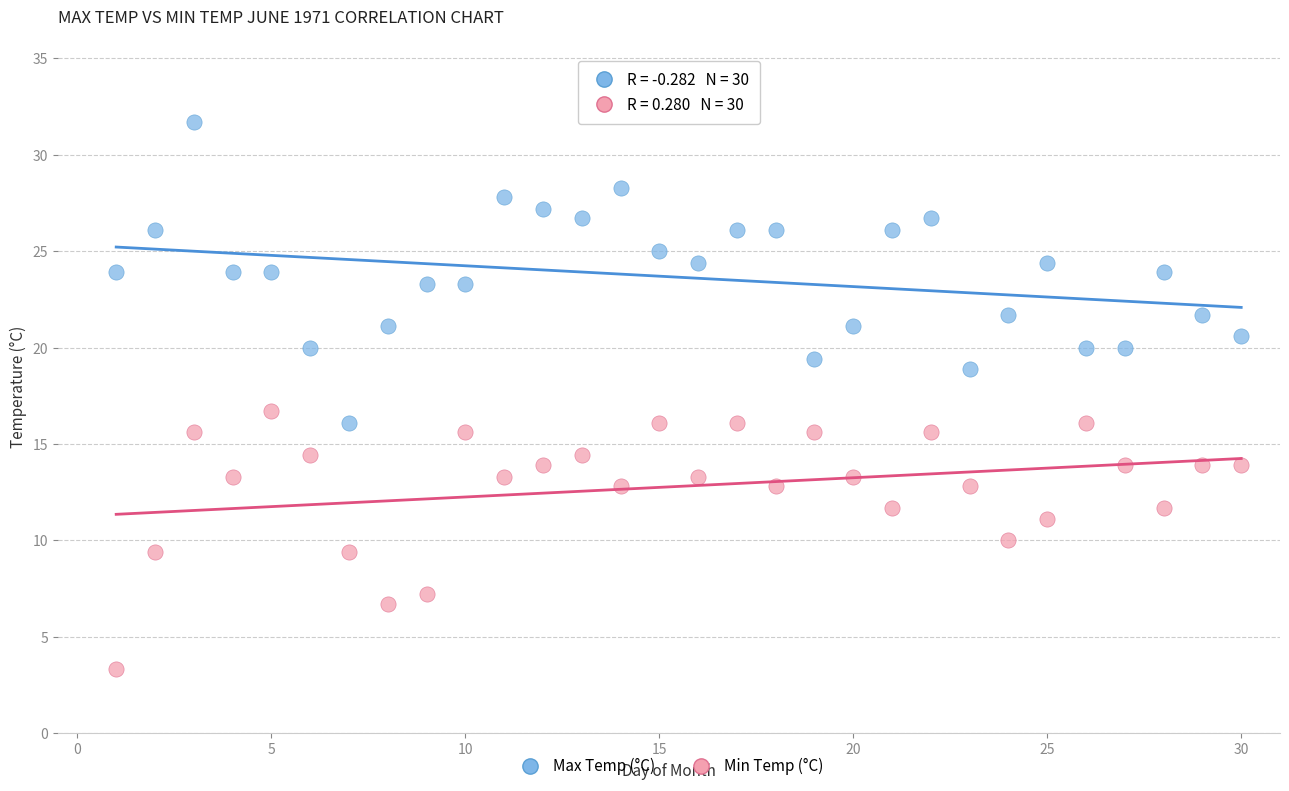

Which series reaches the minimum Y coordinate?

Min Temp (°C)